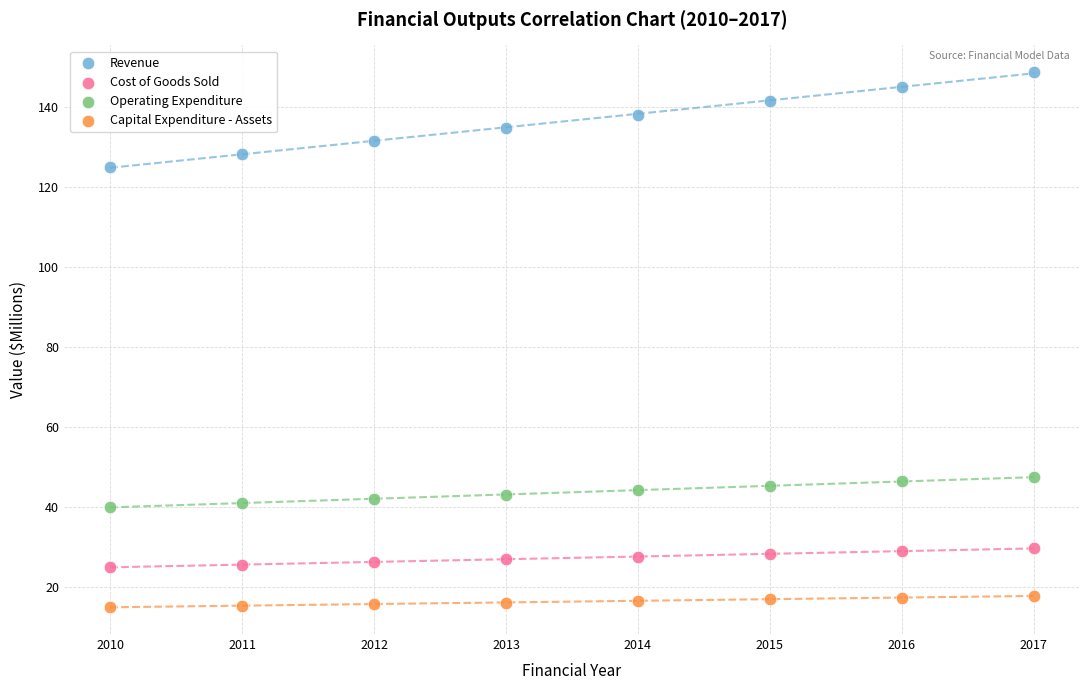

What are all the series names shown in the legend?

Revenue, Cost of Goods Sold, Operating Expenditure, Capital Expenditure - Assets